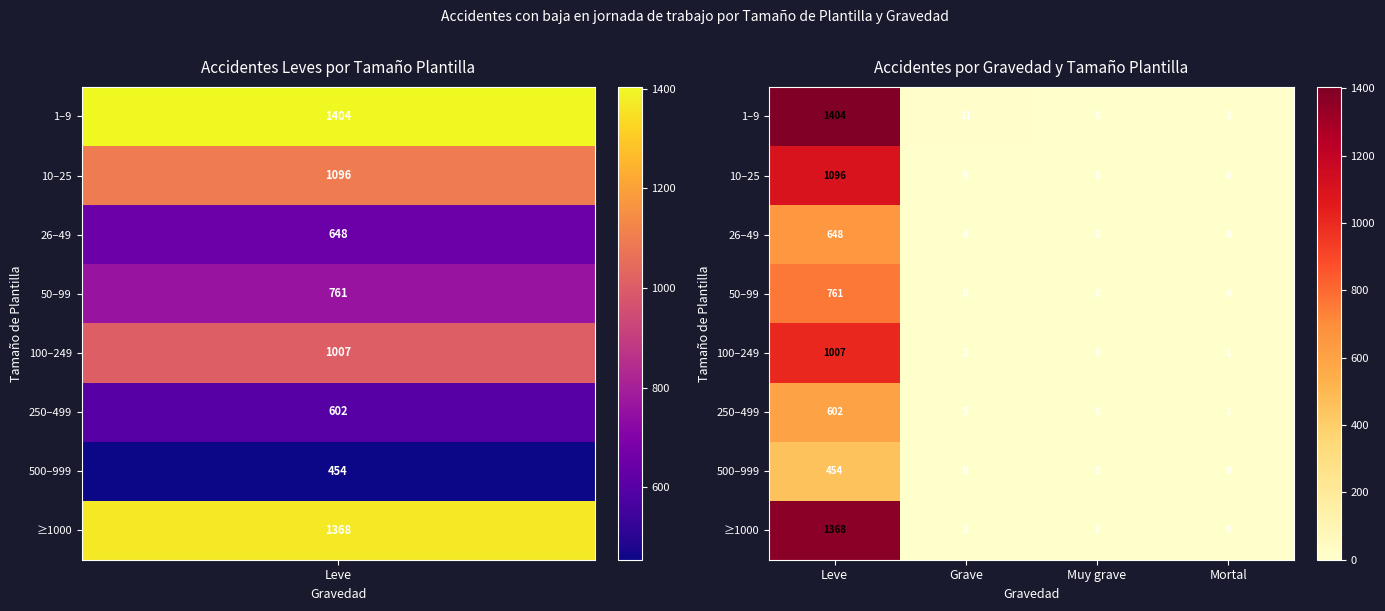

How many distinct data groups are displayed?

8